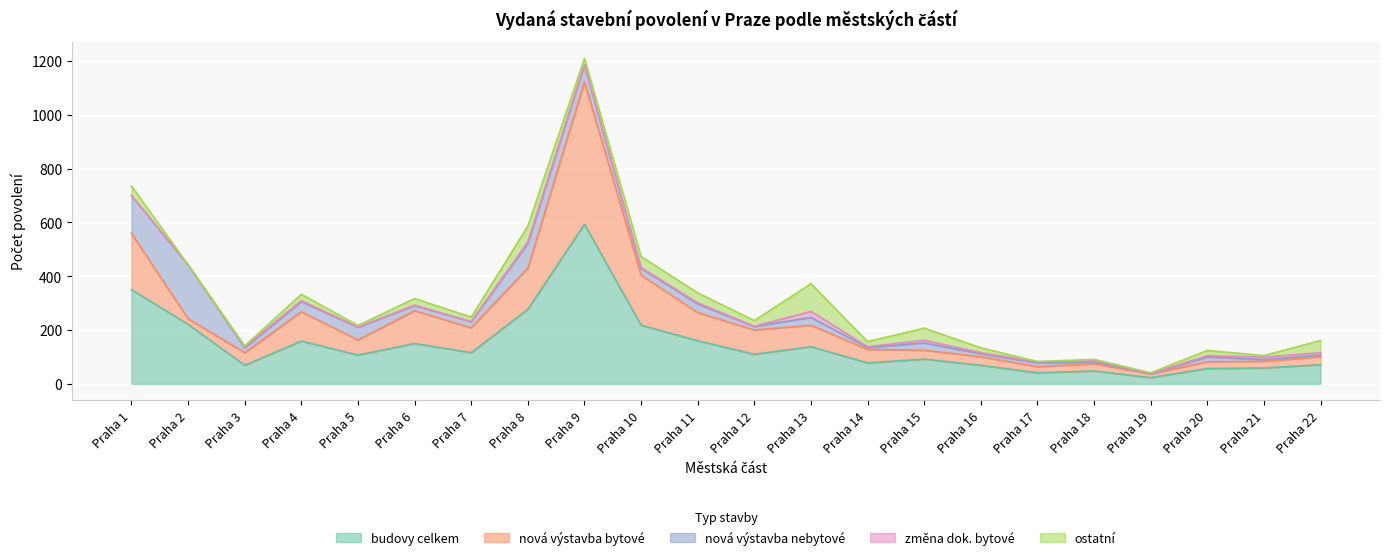

After their last crossing, which series has the higher values: nová výstavba nebytové or ostatní?

ostatní